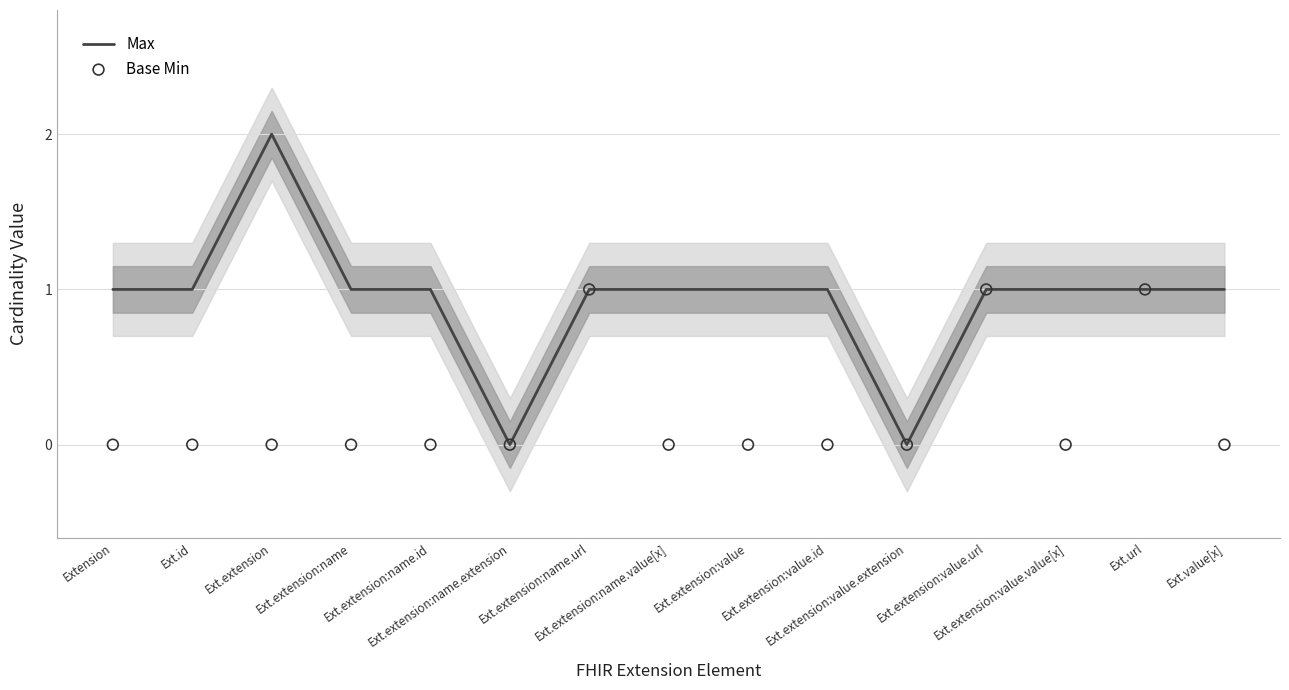

What is the total value across all series at Ext.extension:name?

1